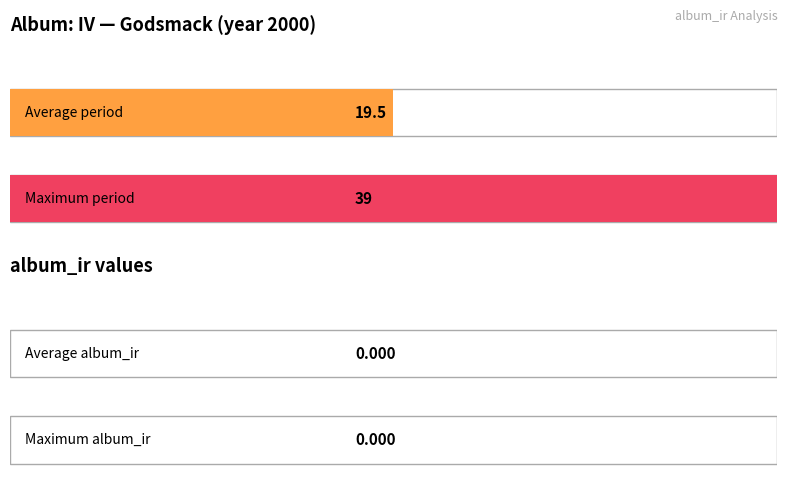

At which category is the sum across all series the highest?

IV / Godsmack / 2000